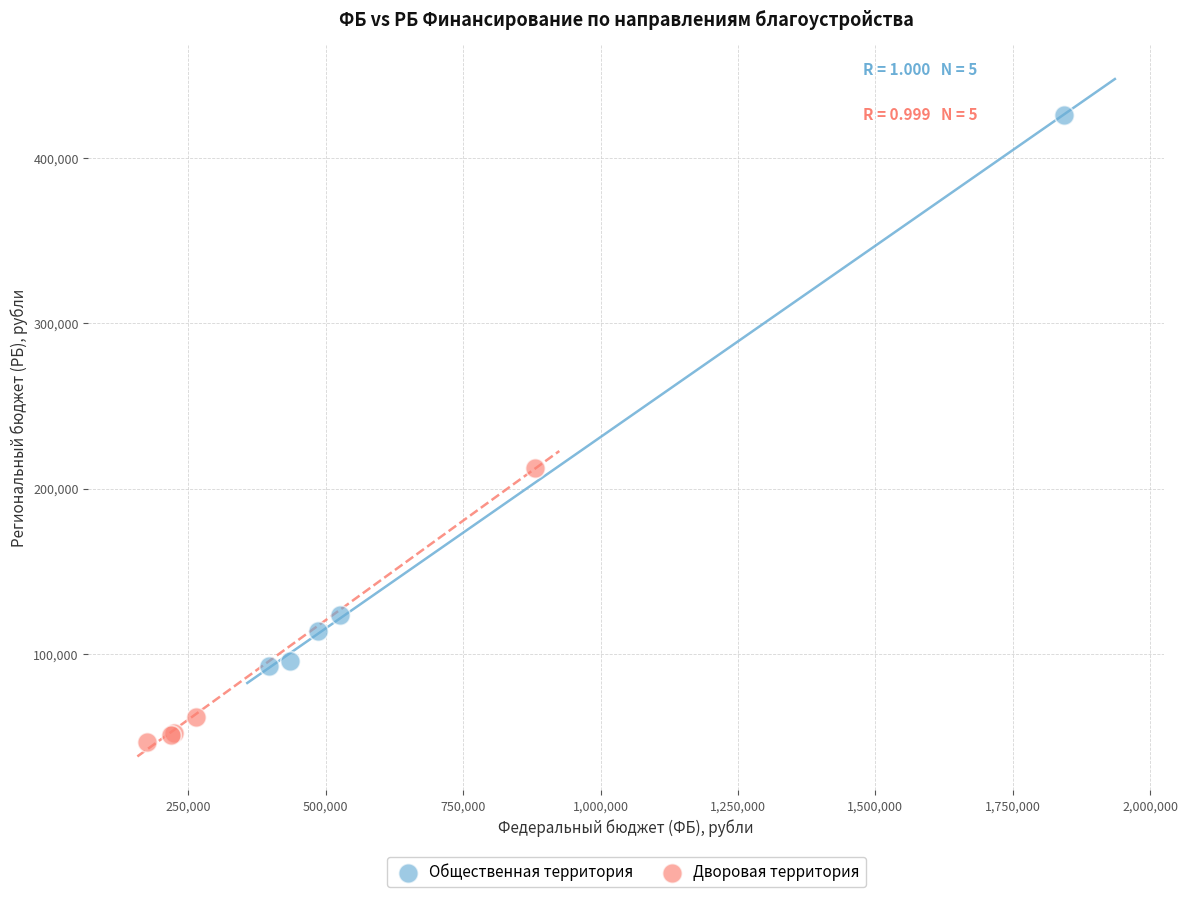

Which series reaches the minimum Y coordinate?

Дворовая территория